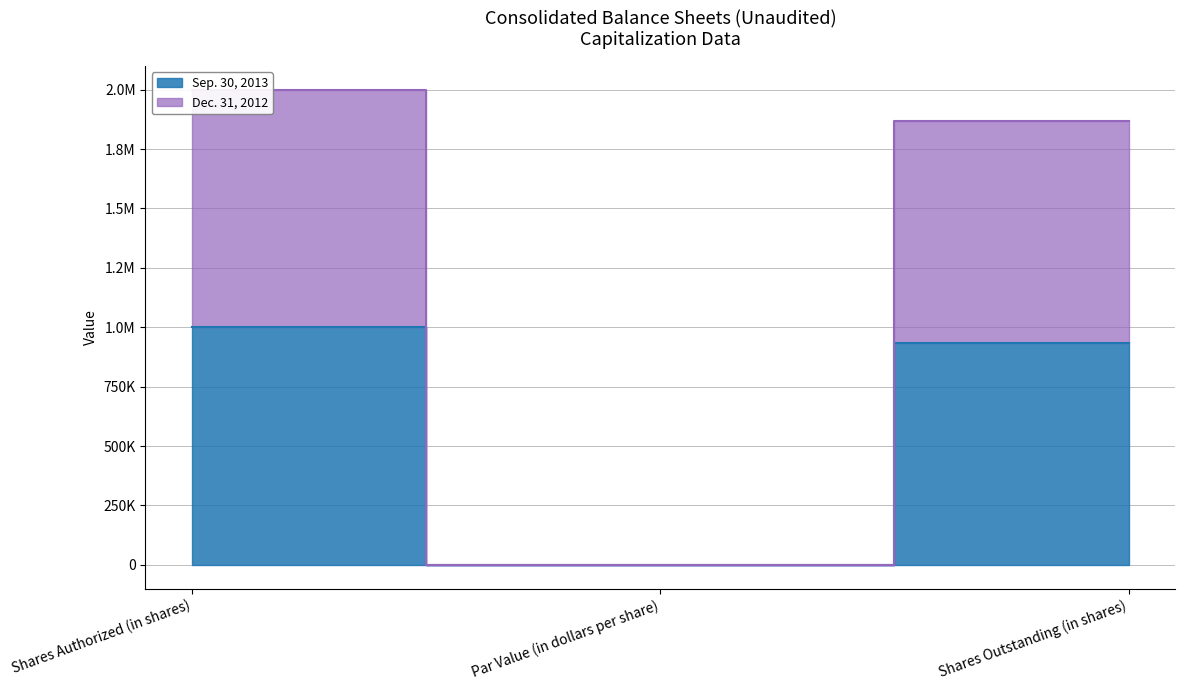

Which series has the largest range (max minus min)?

Dec. 31, 2012